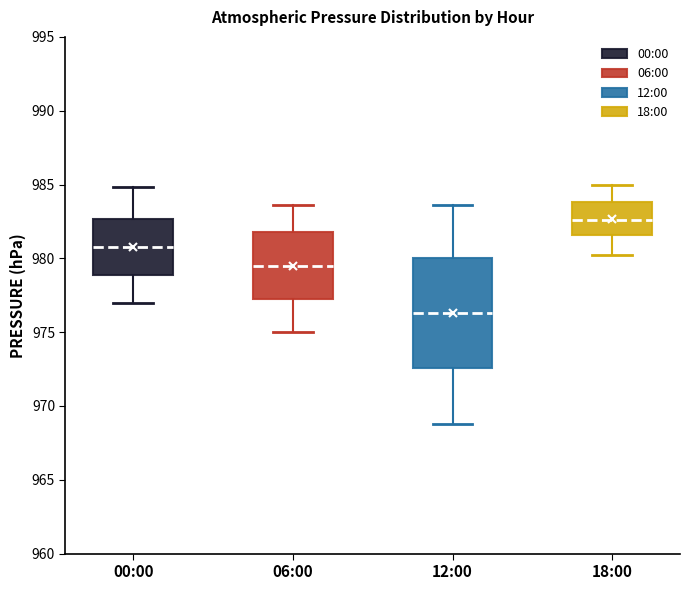

Reading left to right, transcribe this box plot: for each box, give where its median line is, the range the box spans, and where its two whiskers end, as read against the y-axis. The values are not printed on the chart, so give them approximately, as read against the axis.

00:00: median 981.0, box 979.0 to 982.5, whiskers 977.0 to 985.0
06:00: median 979.5, box 977.5 to 982.0, whiskers 975.0 to 983.5
12:00: median 976.5, box 972.5 to 980.0, whiskers 969.0 to 983.5
18:00: median 982.5, box 981.5 to 984.0, whiskers 980.0 to 985.0